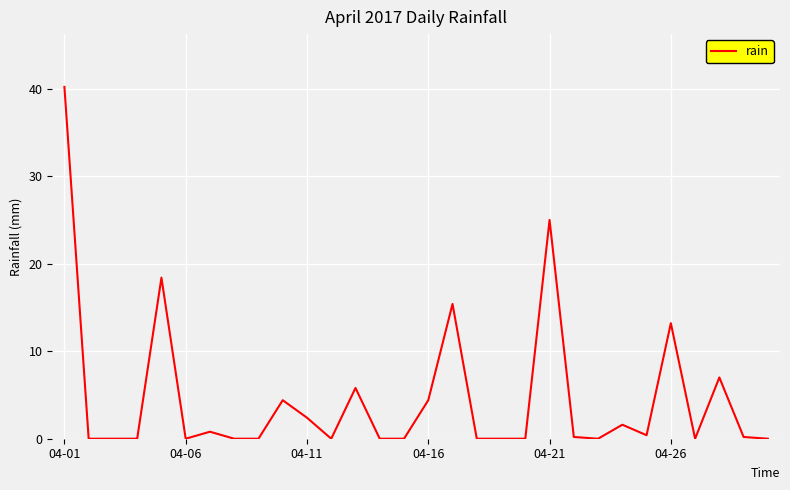

What is the difference between the maximum and minimum values?

40.2